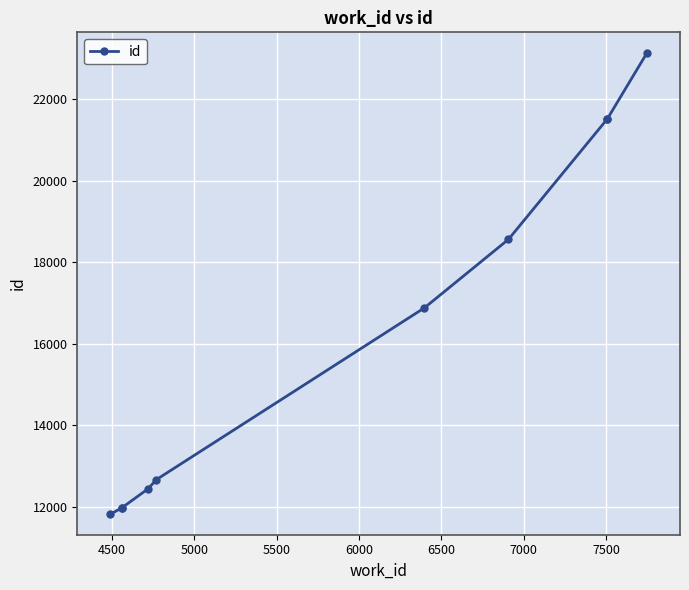

What is the difference between the second highest and minimum values?

9706